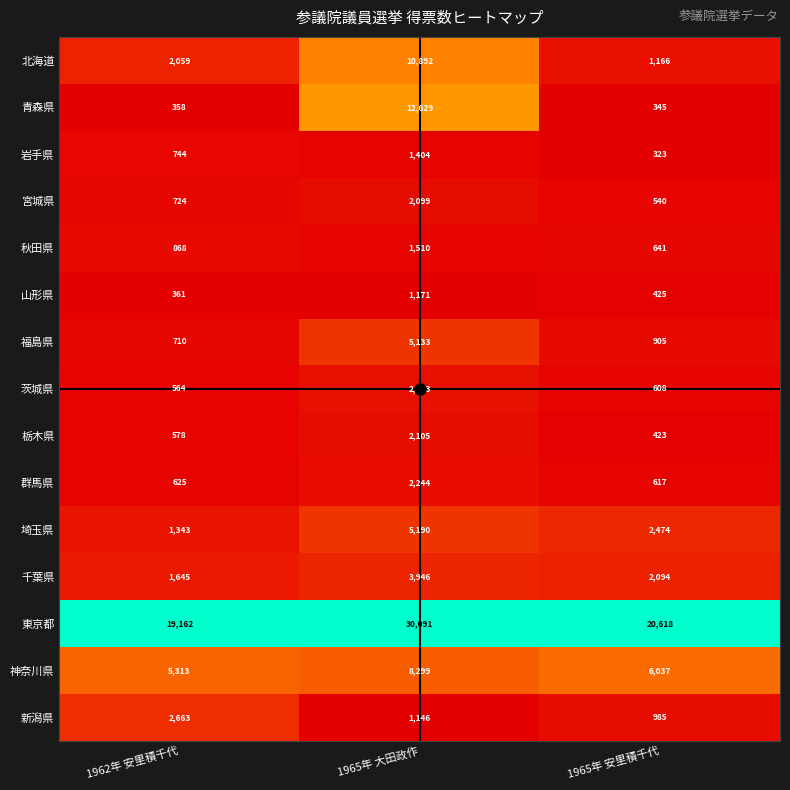

The 群馬県 series shows 625 at 1962年 安里積千代. True or false?

True